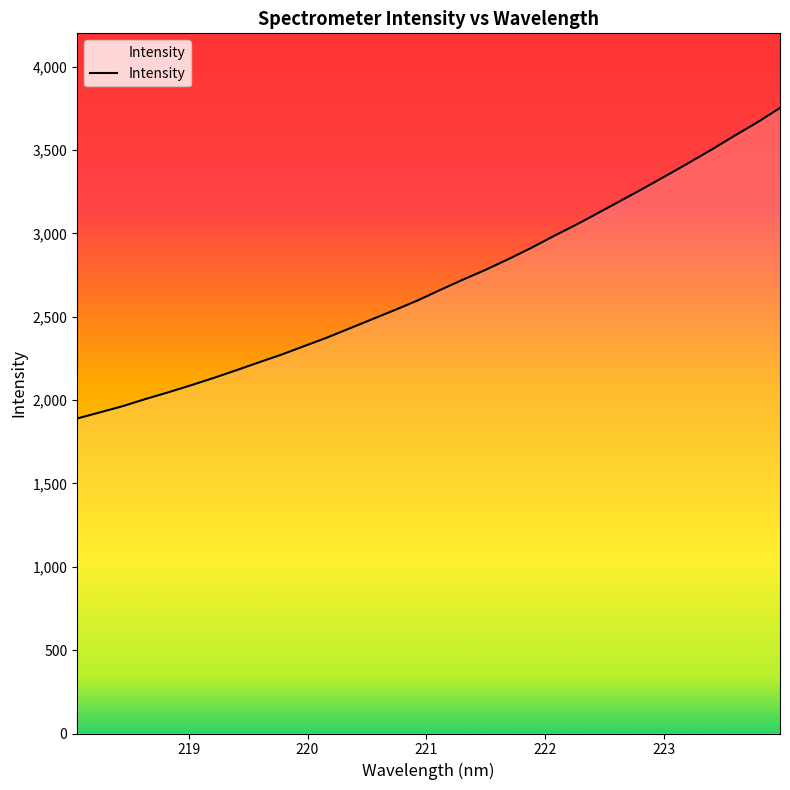

What is the maximum value shown in the chart?

3752.6